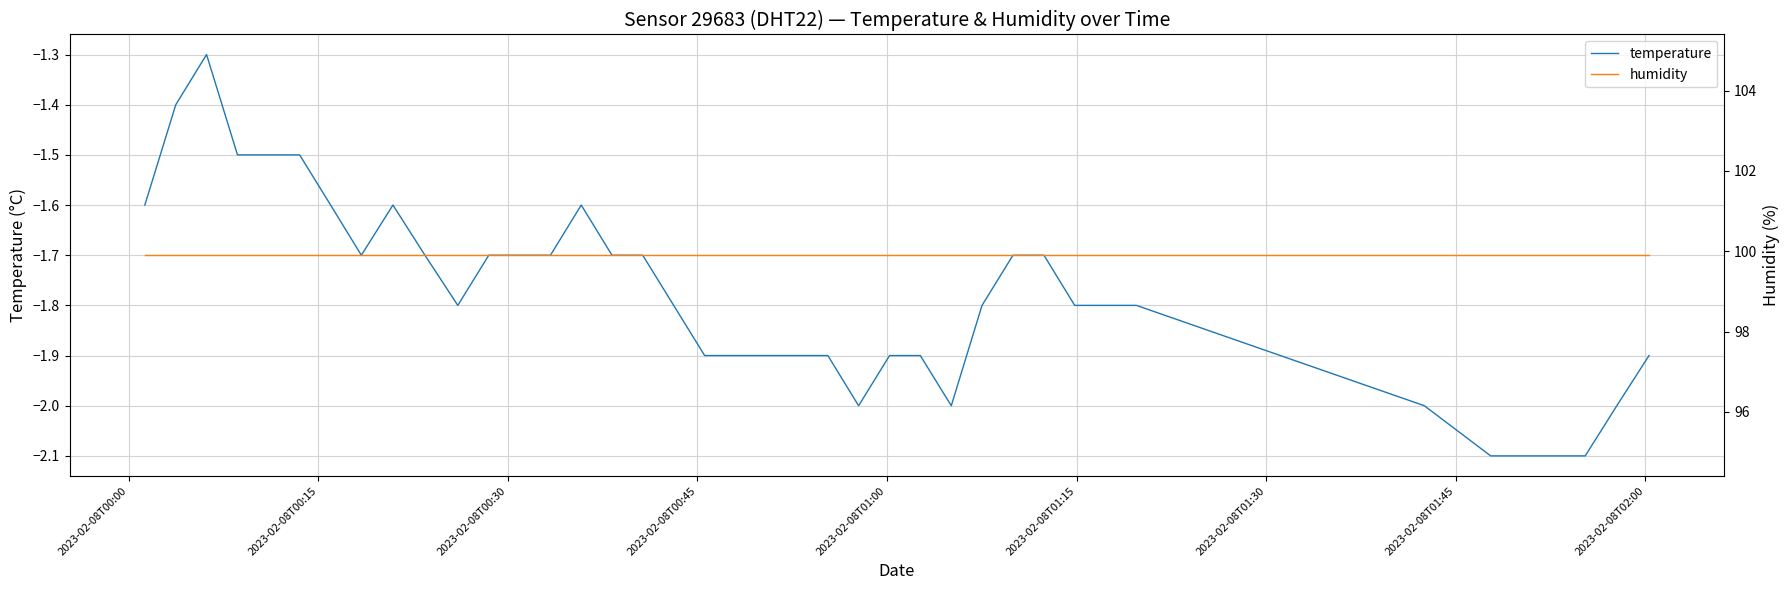

What is the sum of all humidity values?

3996.0